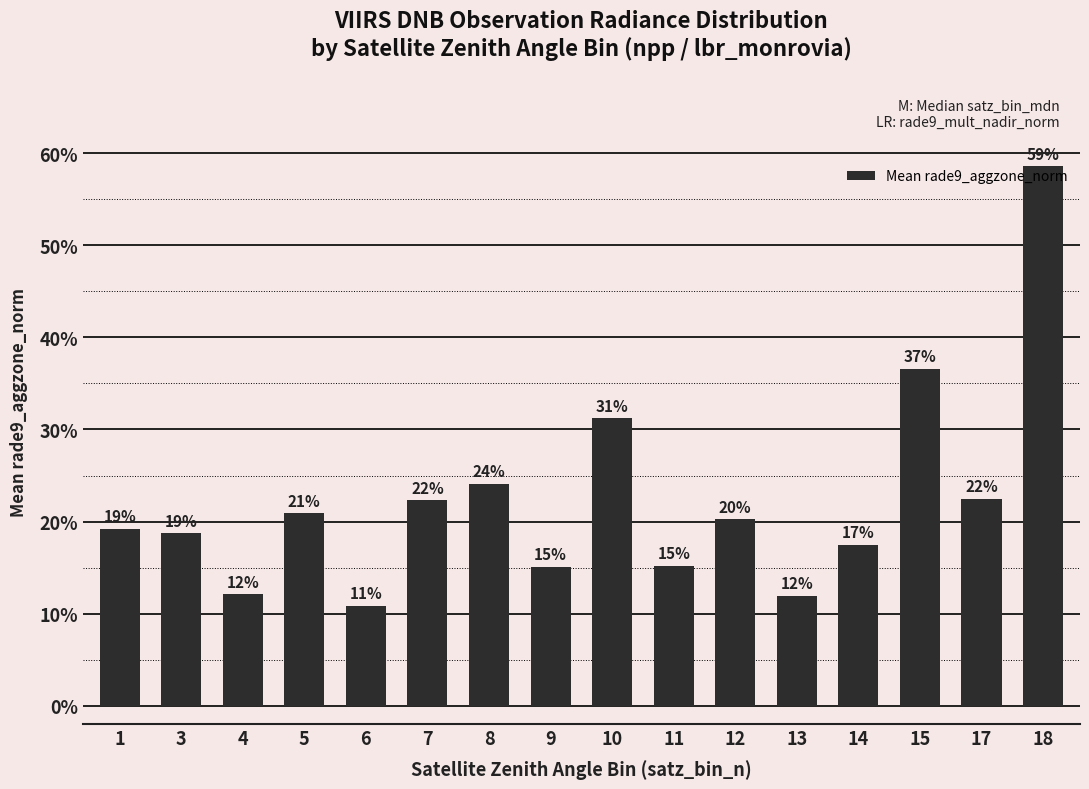

Between 11 and 8, which is larger?

8